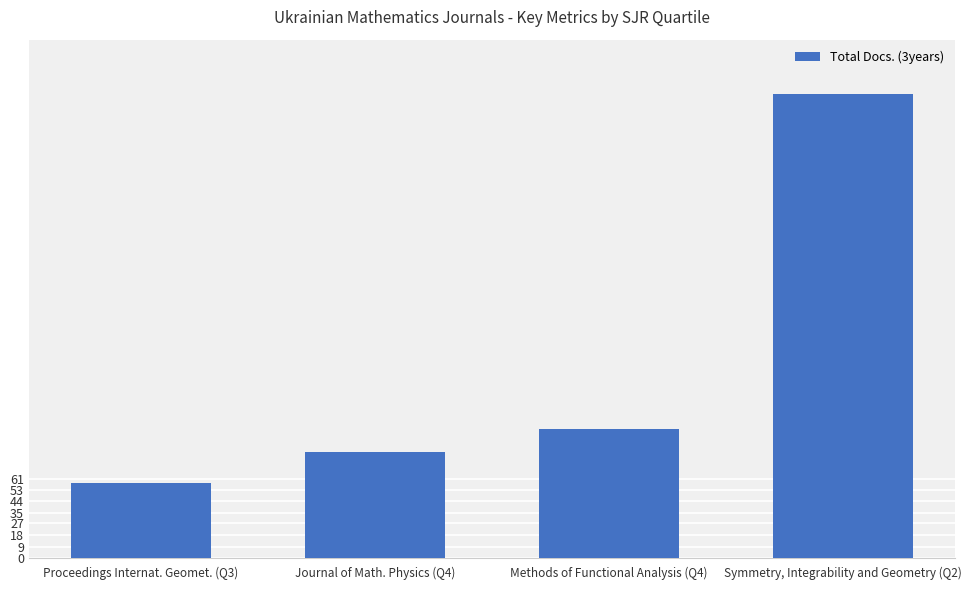

At which category does the chart reach its peak across all series?

Symmetry, Integrability and Geometry (Q2)